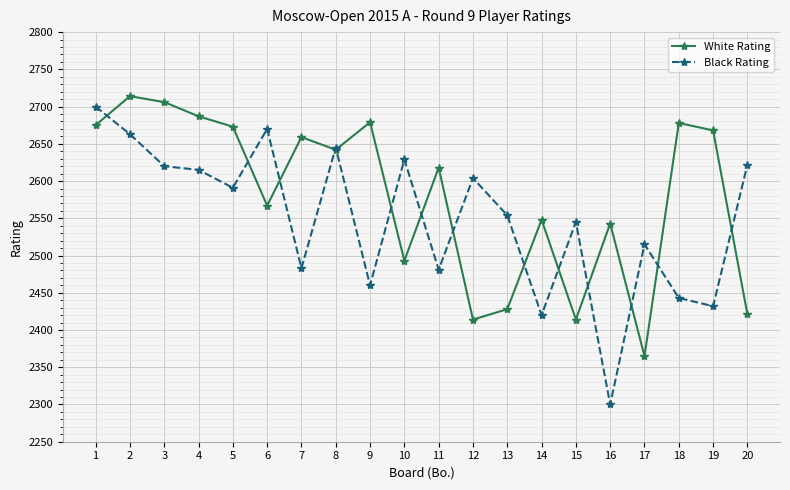

At which label does Black Rating first exceed 2591?

1